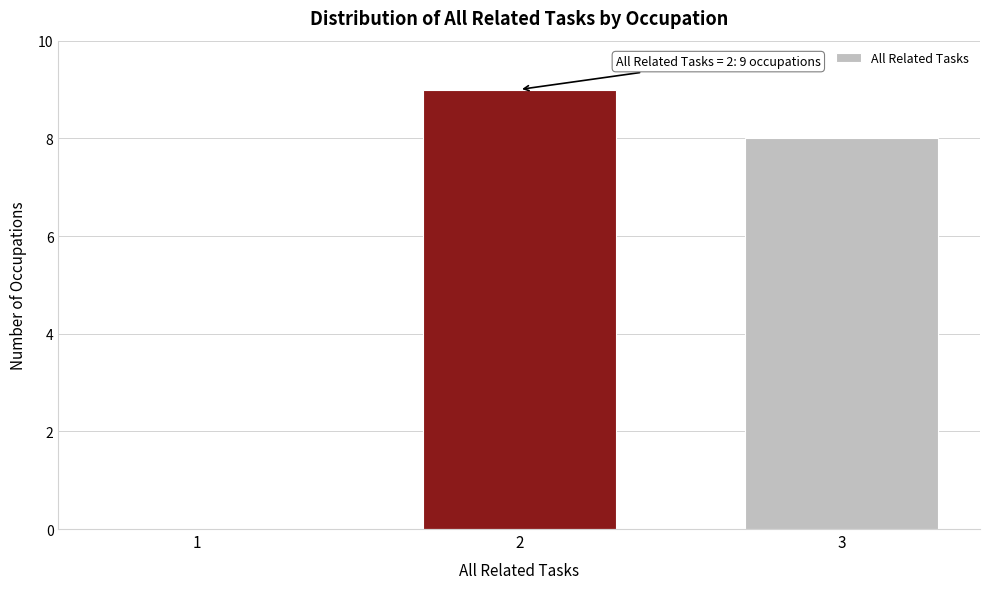

Reading right to left, transcribe all the data shown in this chart.

3=8	2=9	1=0